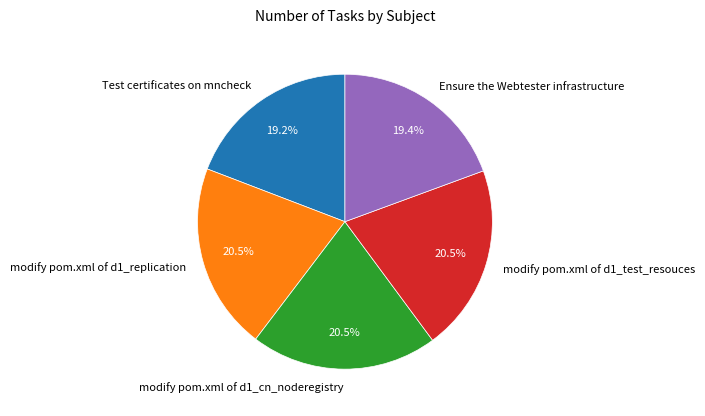

Does any single category account for the majority?

No